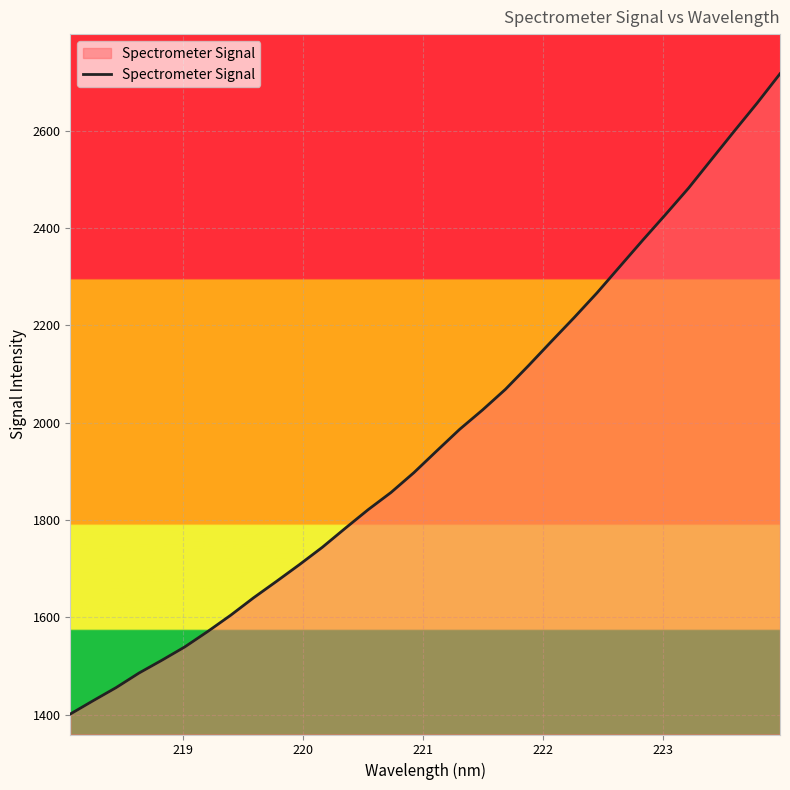

Does the chart have visible grid lines?

Yes